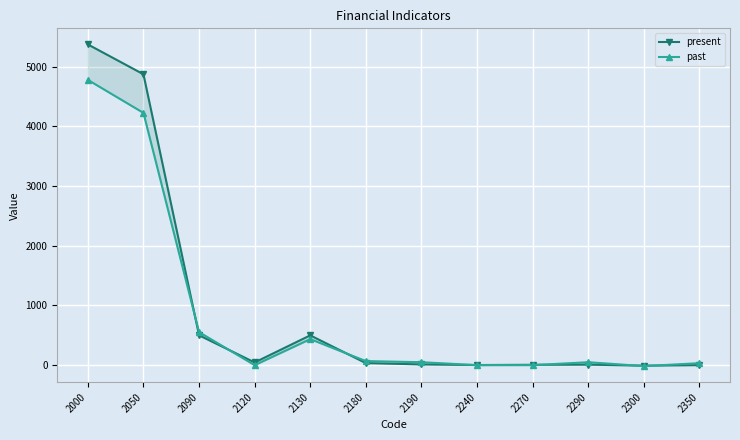

At 2180, list the series in order from smallest to largest.

present, past